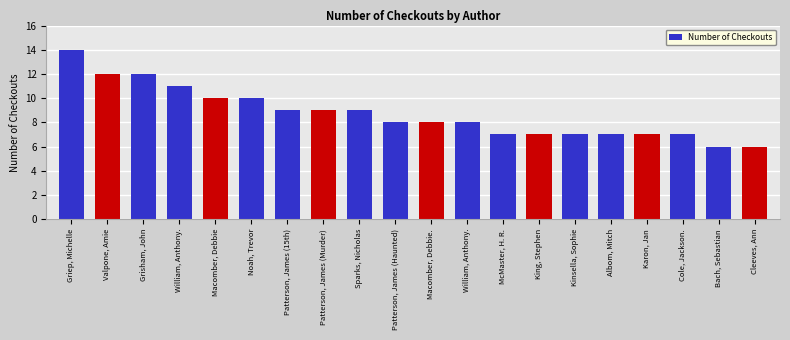

Does the chart contain any negative values?

No